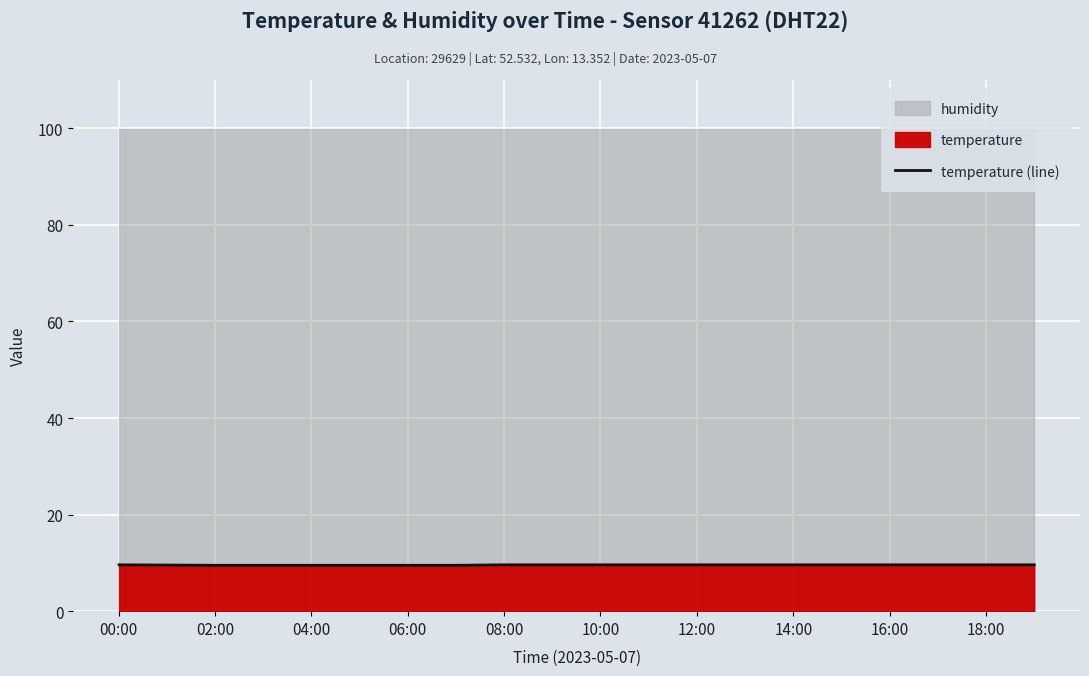

Is it true that temperature (line) equals 3.2 at 14:00?

False